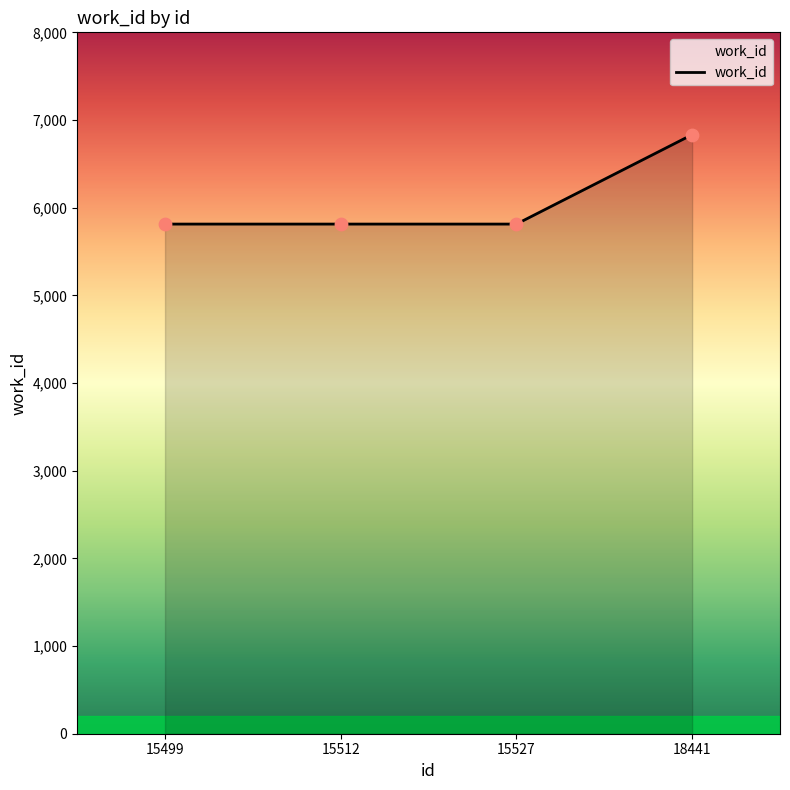

Between 18441 and 15527, which is larger?

18441